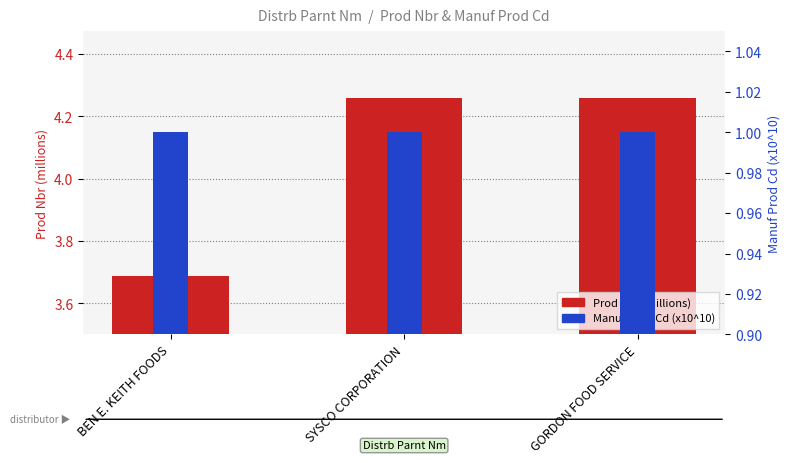

Is it true that Prod Nbr (millions) equals 4.3 at GORDON FOOD SERVICE?

True